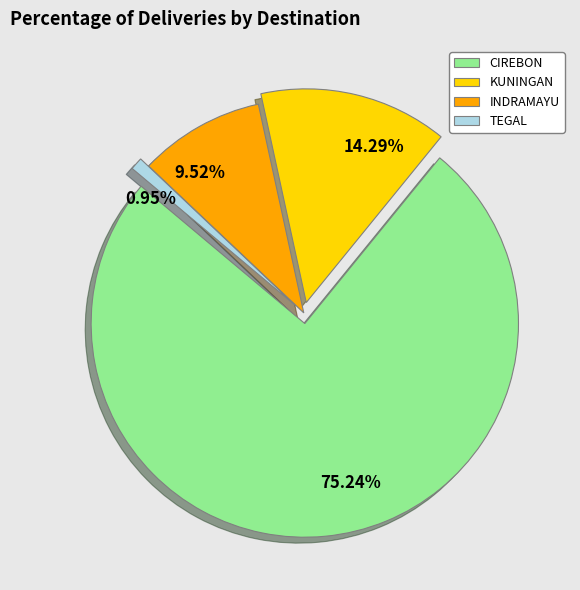

True or false: CIREBON accounts for 85% of the total.

False